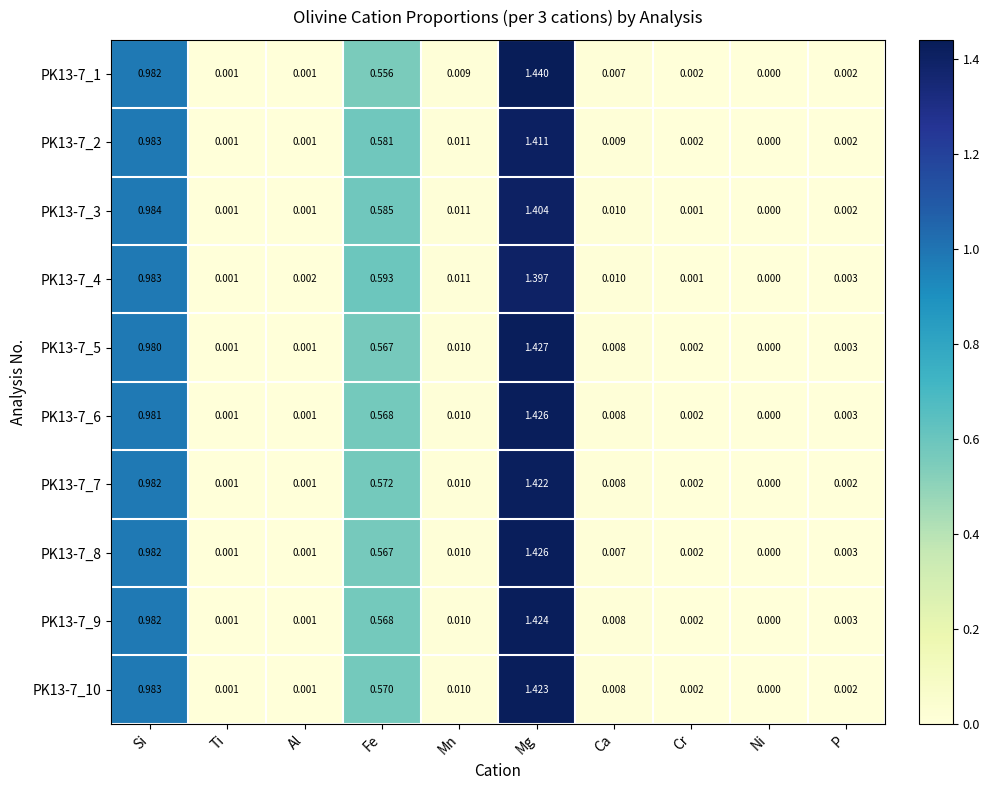

Is the value of PK13-7_5 at Fe greater than the value of PK13-7_6 at Ca?

Yes